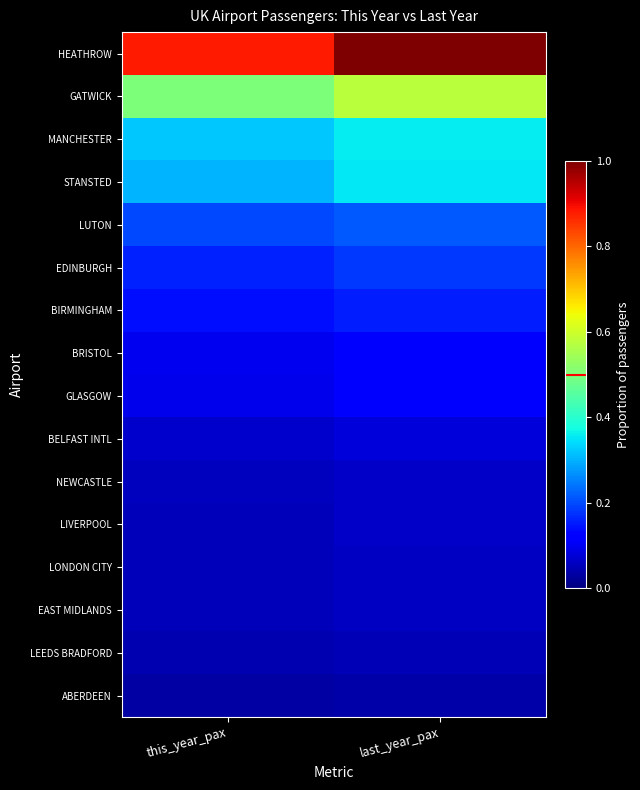

What is the spread (max minus min) of values at last_year_pax?

1.0